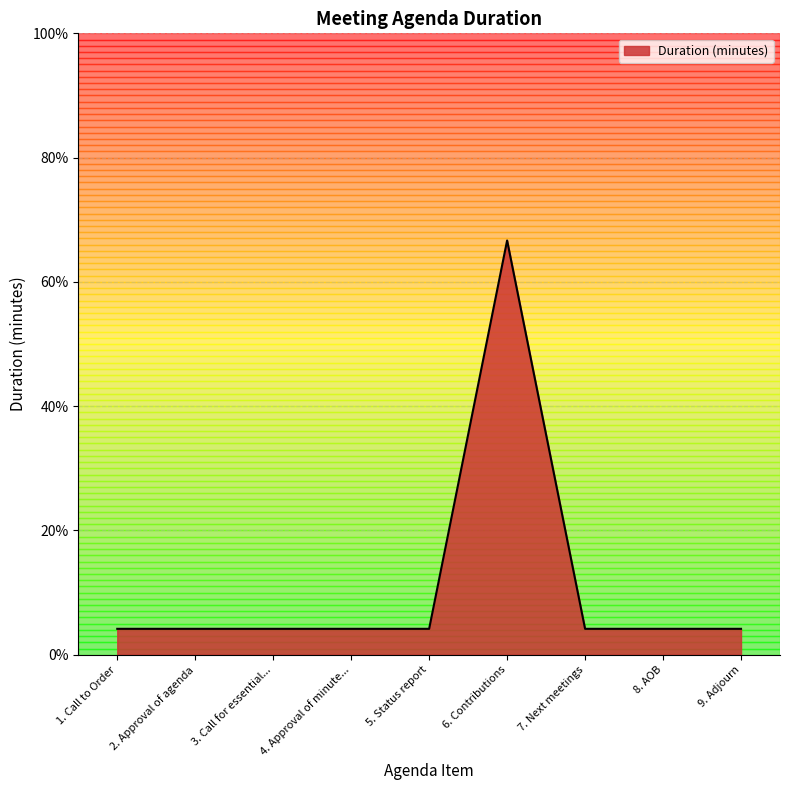

Reading right to left, transcribe all the data shown in this chart.

4.2	4.2	4.2	66.7	4.2	4.2	4.2	4.2	4.2